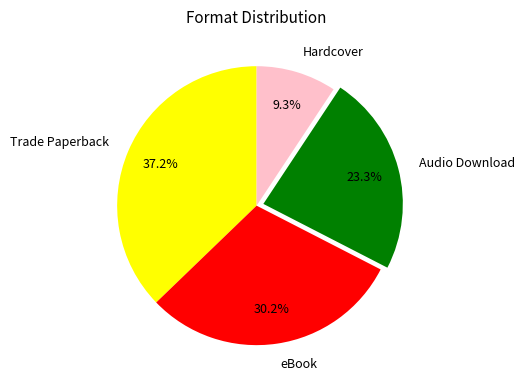

Which has a higher value, Audio Download or eBook?

eBook